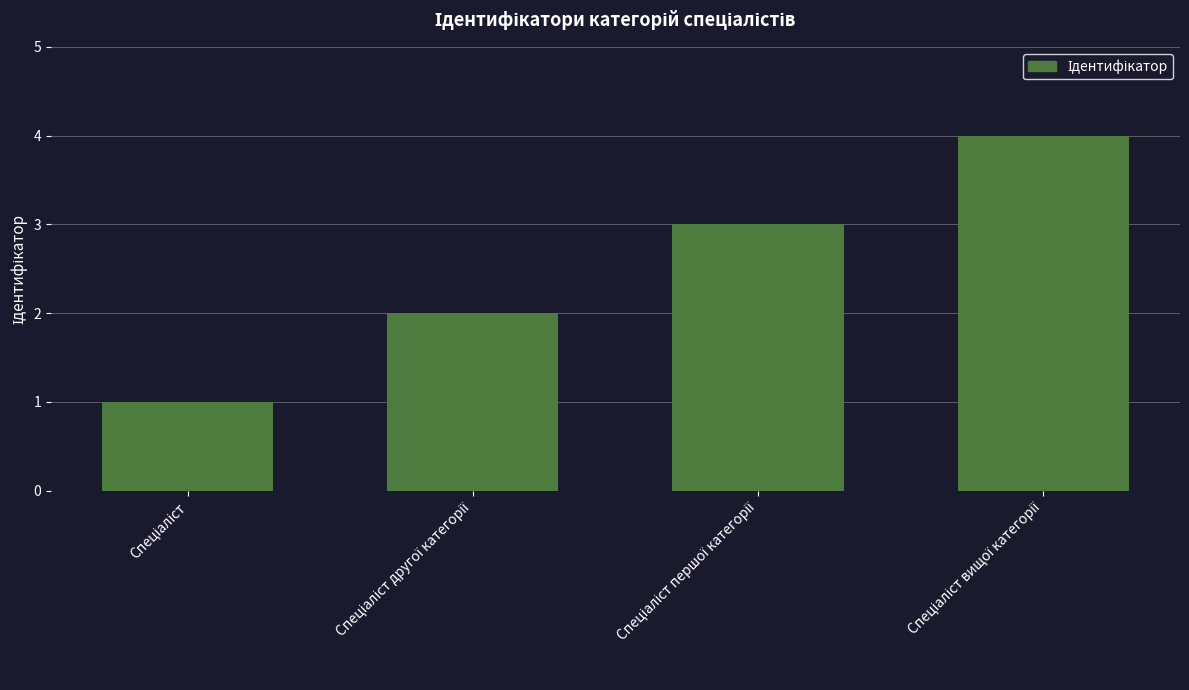

What is the greatest value displayed?

4